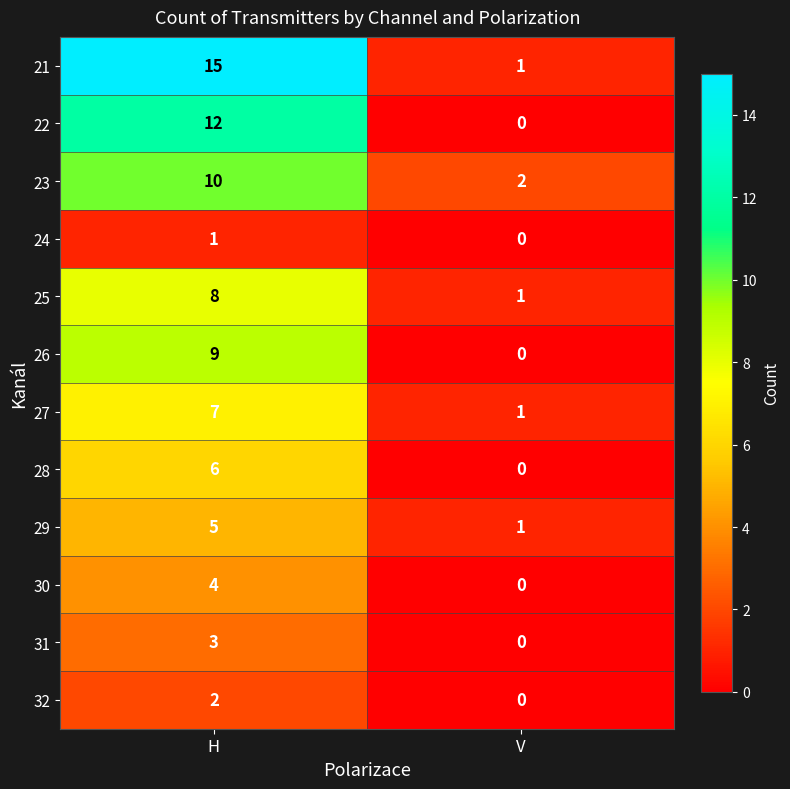

How many series are shown in this chart?

12